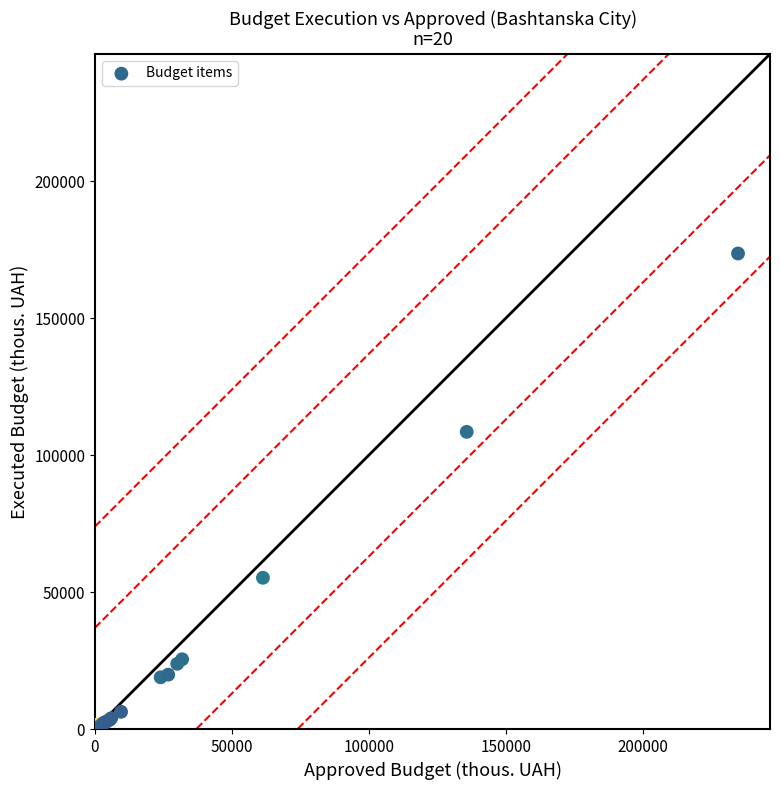

What Y value in the scatter plot is closest to 86805?

108498.0